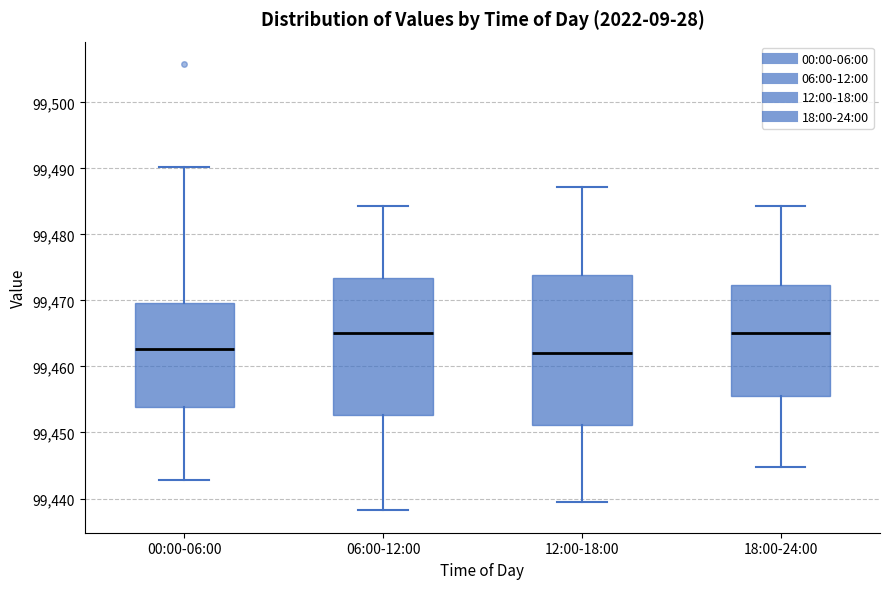

Reading left to right, read every box against the y-axis: the position of its median line, the range the box covers, and the ends of its whiskers. The values are not printed on the chart, so give them approximately, as read against the axis.

00:00-06:00: median 99463, box 99454 to 99470, whiskers 99443 to 99490
06:00-12:00: median 99465, box 99453 to 99473, whiskers 99438 to 99484
12:00-18:00: median 99462, box 99451 to 99474, whiskers 99440 to 99487
18:00-24:00: median 99465, box 99456 to 99472, whiskers 99445 to 99484